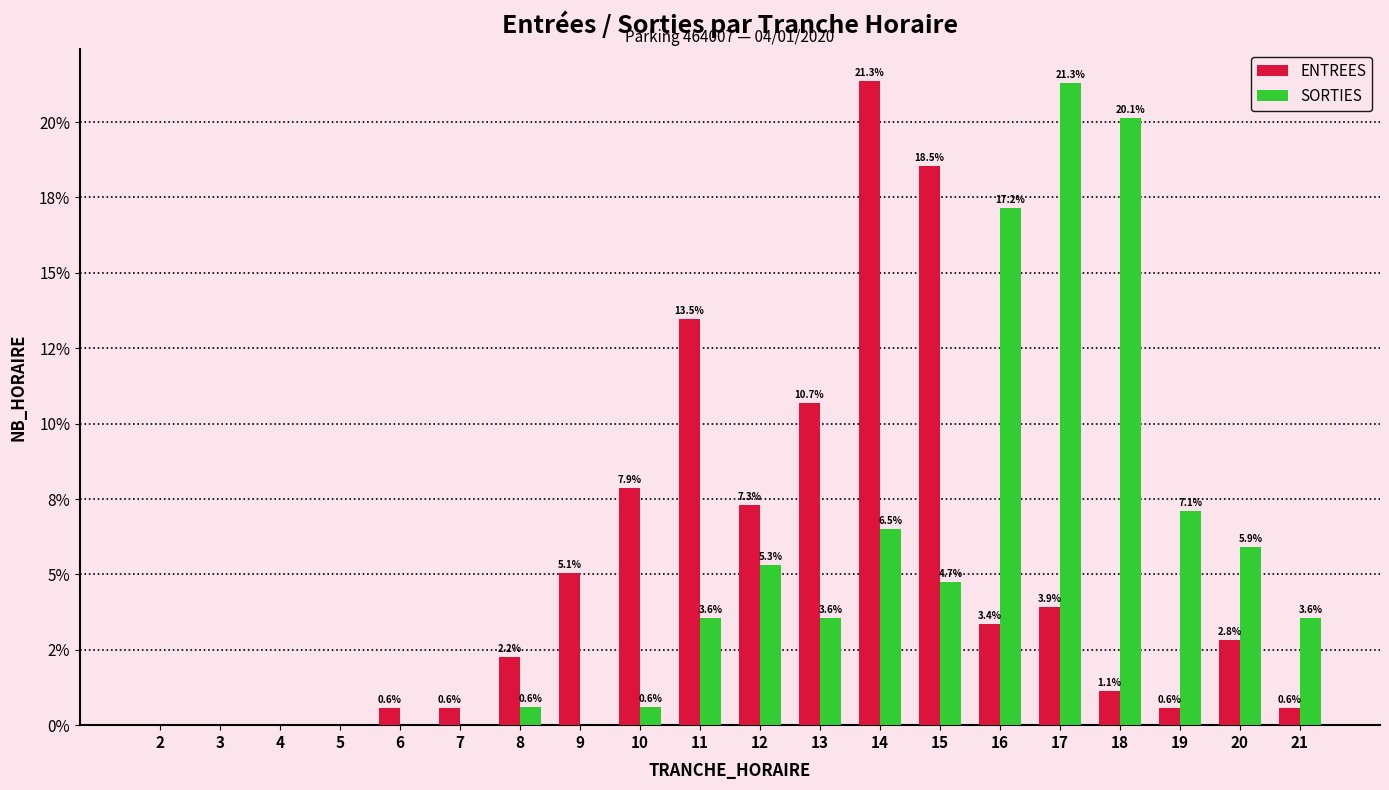

What are all the series names shown in the legend?

ENTREES, SORTIES